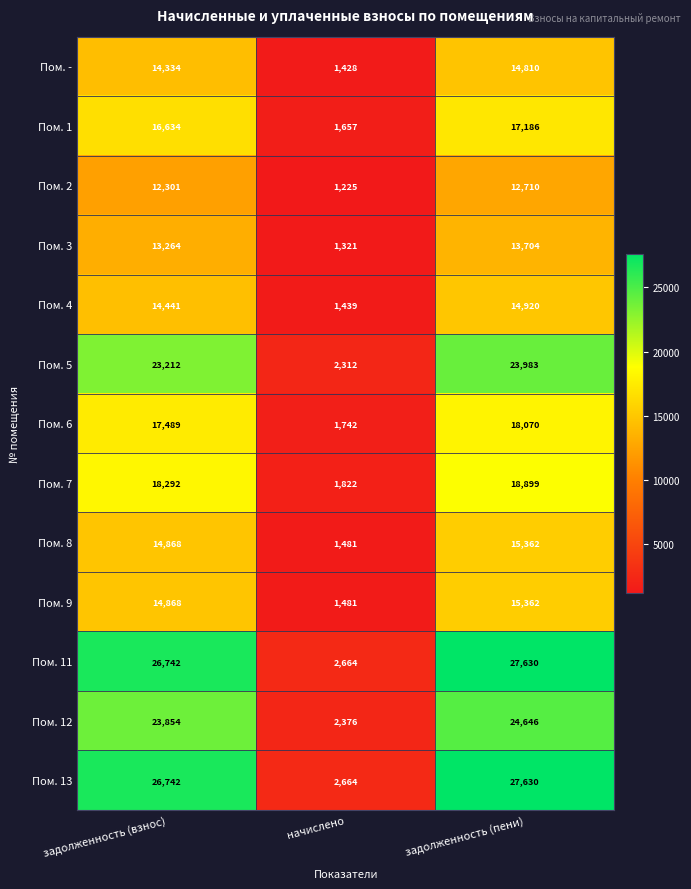

Which category has the lowest value in the Пом. 9 series?

начислено